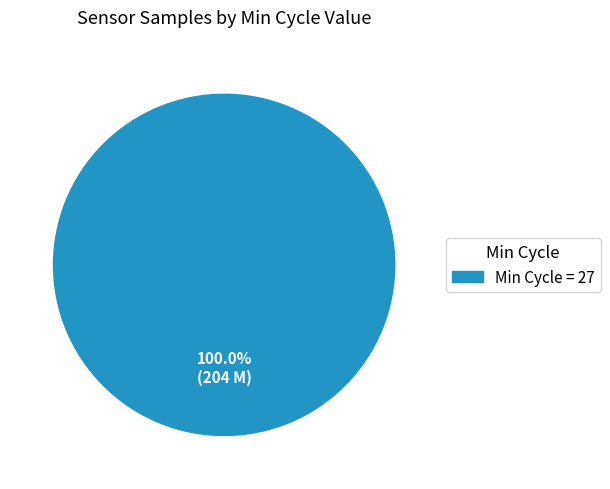

Does any single category account for the majority?

Yes